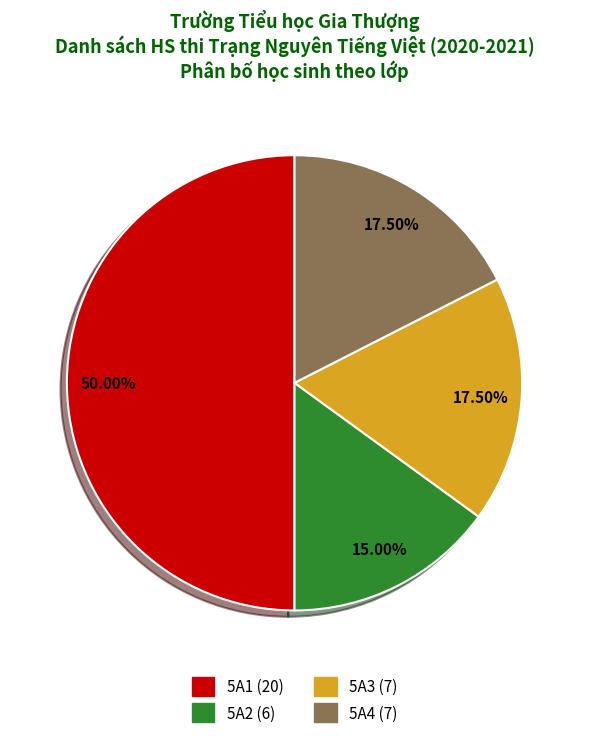

To the nearest percent, what is the average slice percentage?

25%